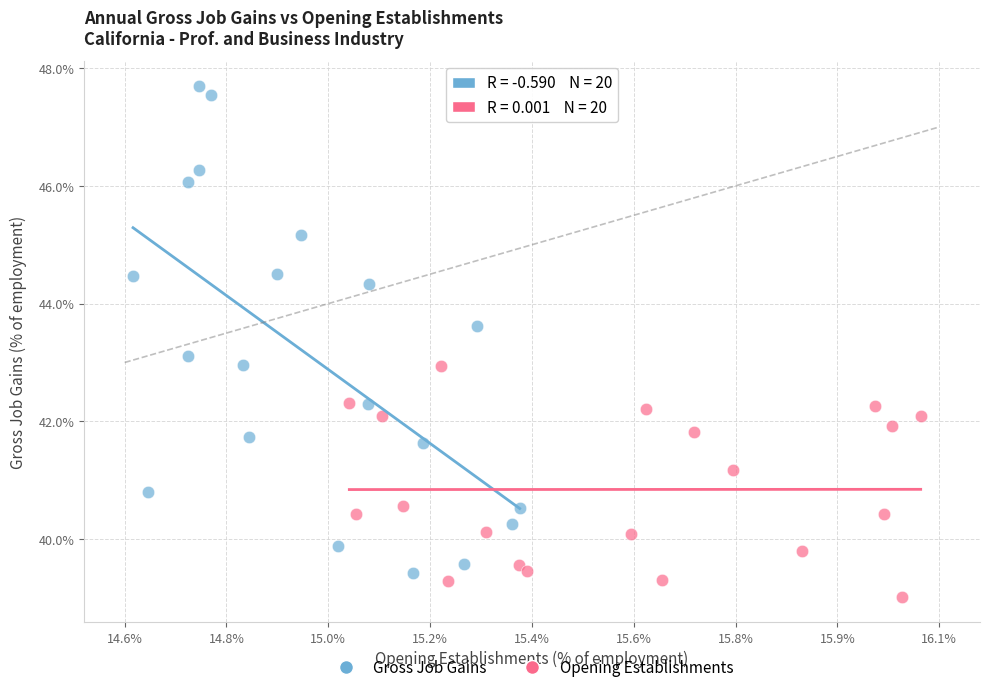

What are all the series names shown in the legend?

Gross Job Gains, Opening Establishments